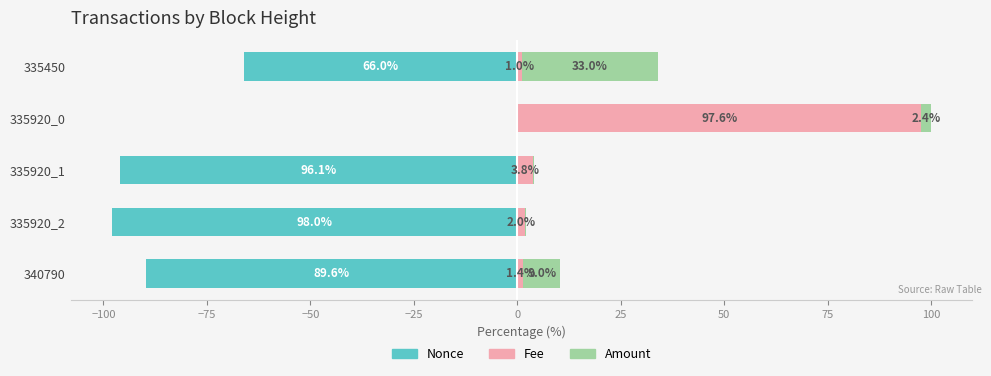

What is the value of the Nonce bar at the 3rd from the left?

-96.1